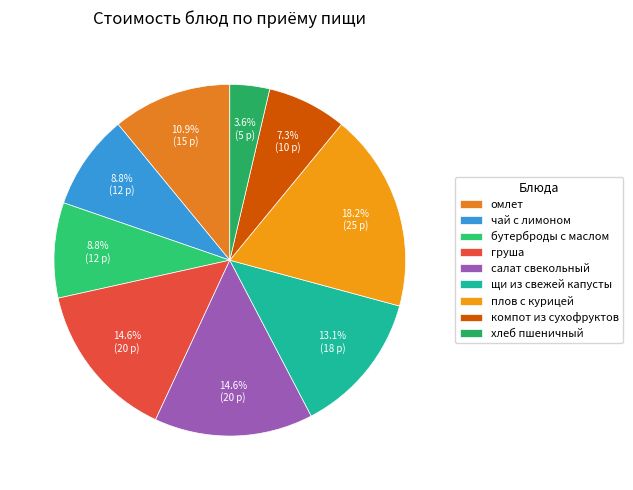

True or false: груша accounts for 22% of the total.

False